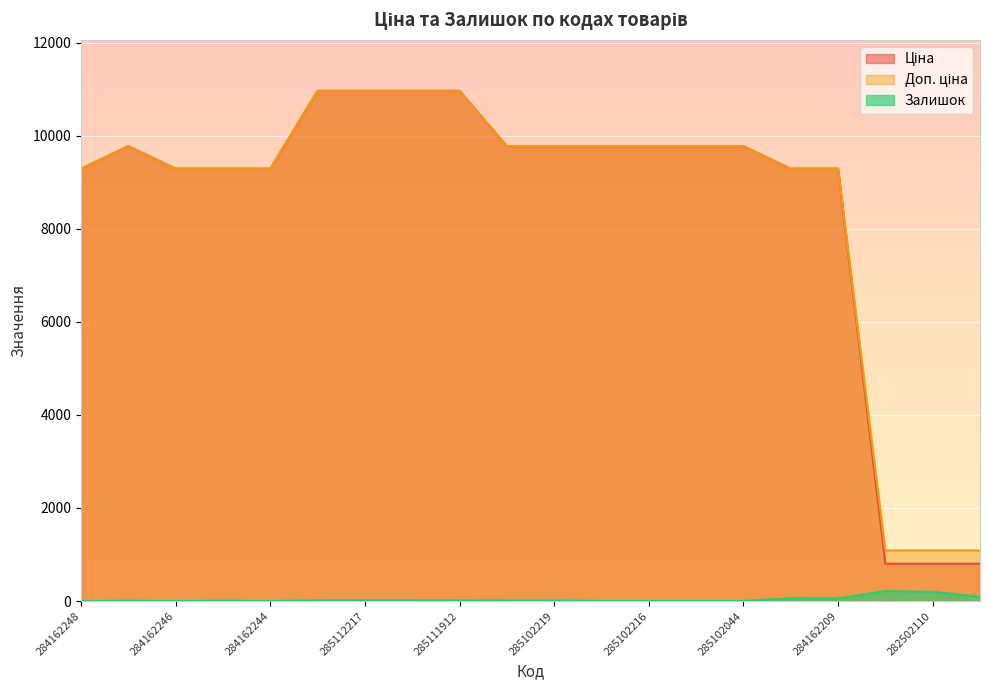

List the labels in order of Ціна value, largest first.

285112220, 285112217, 285111961, 285111912, 285101569, 285102221, 285102219, 285102218, 285102216, 285102120, 285102044, 284162248, 284162246, 284162245, 284162244, 284162210, 284162209, 282502117, 282502110, 282502115